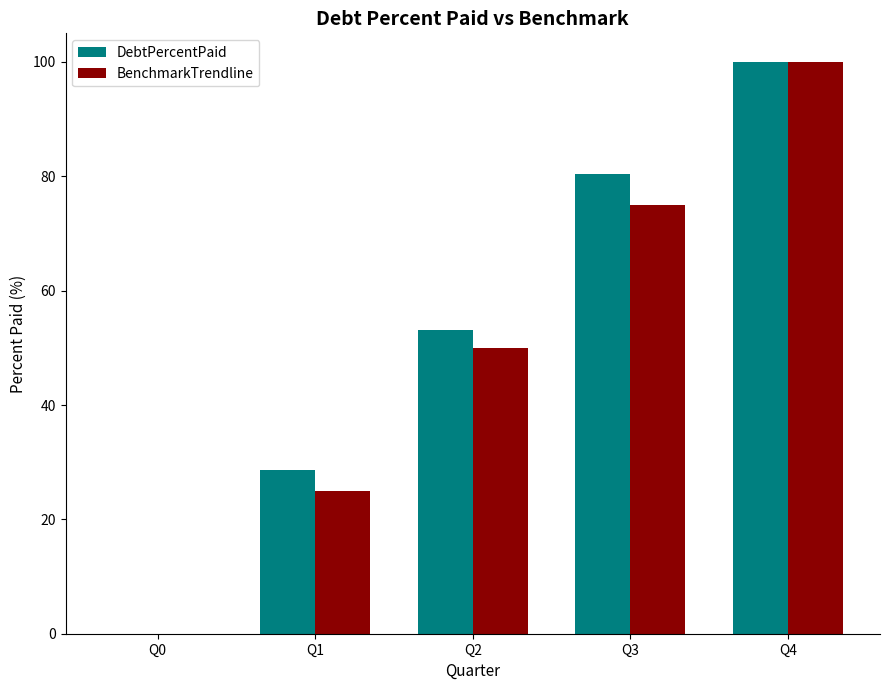

Reading right to left, list all the values displayed in this chart.

DebtPercentPaid: Q4=100.0	Q3=80.4	Q2=53.1	Q1=28.7	Q0=0.0
BenchmarkTrendline: Q4=100.0	Q3=75.0	Q2=50.0	Q1=25.0	Q0=0.0